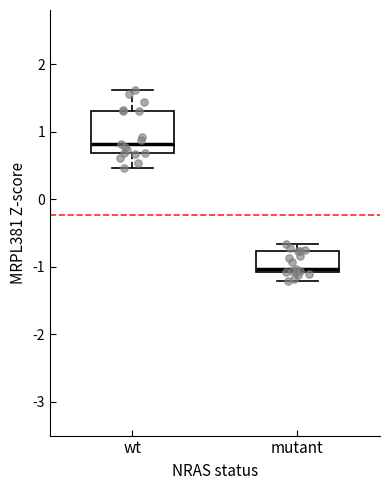

Which box's median line is the highest?

wt